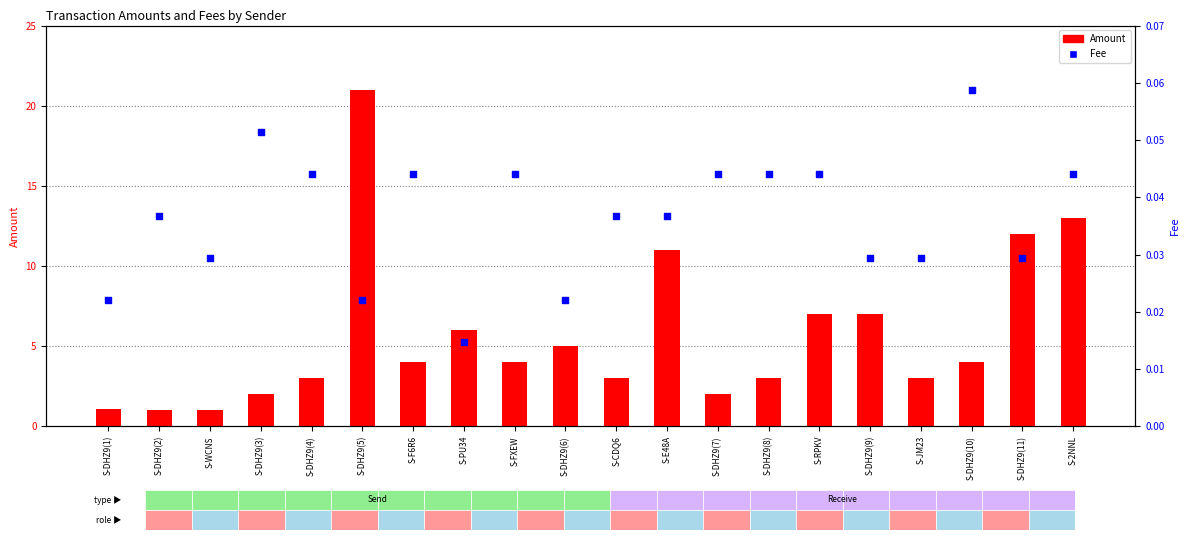

What are all the series names shown in the legend?

Amount, Fee